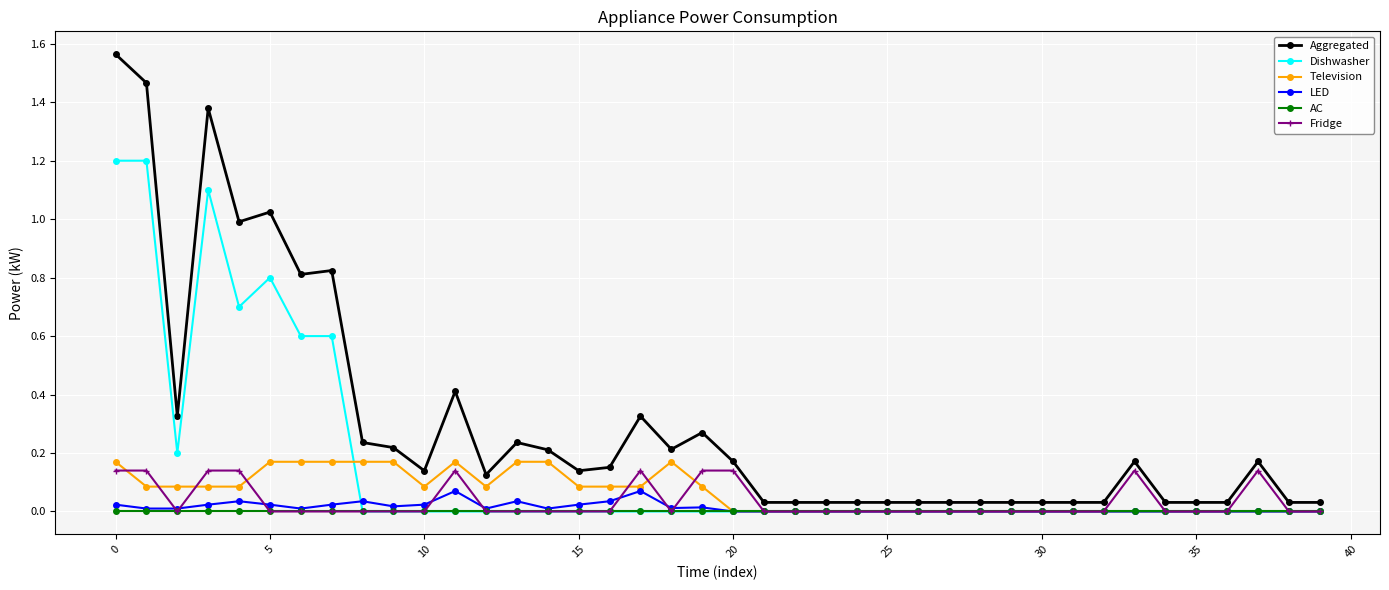

Which series has the largest range (max minus min)?

Aggregated